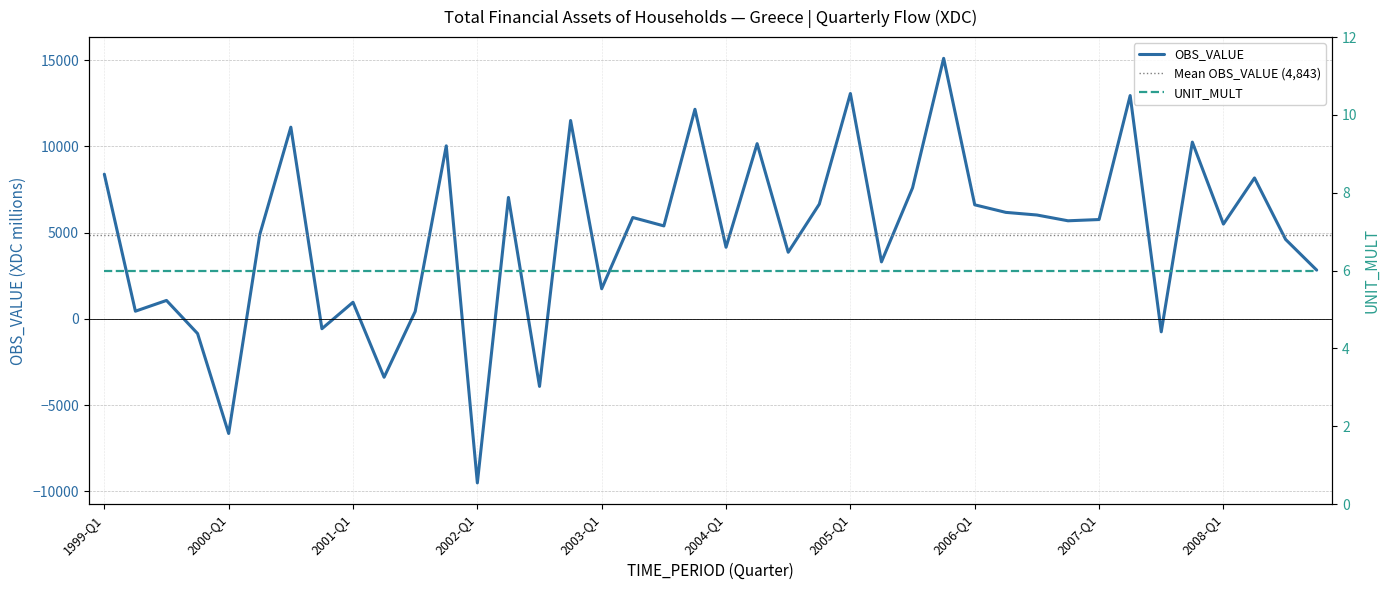

What is the smallest value displayed?

-9515.5